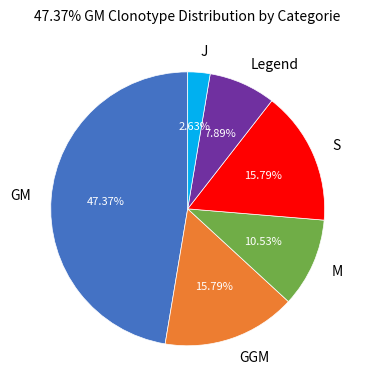

How many segments does this pie chart have?

6